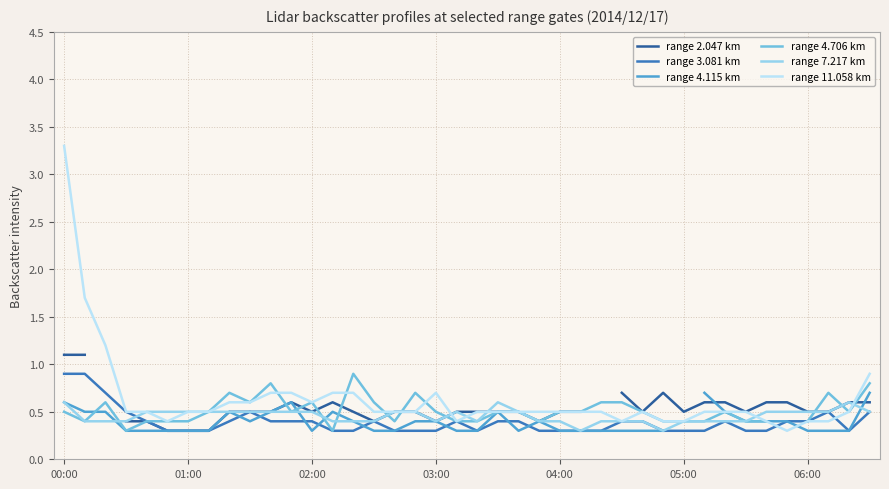

Read the range 11.058 km value at 9.

0.6